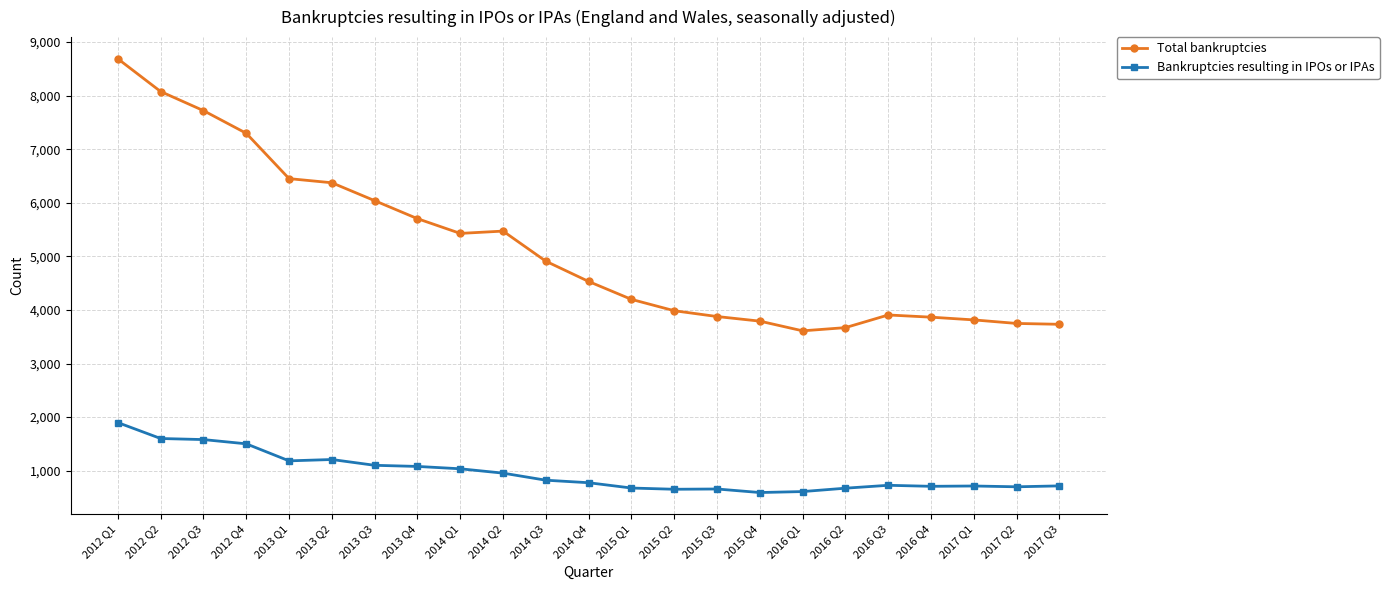

True or false: Bankruptcies resulting in IPOs or IPAs and Total bankruptcies intersect in this chart.

False